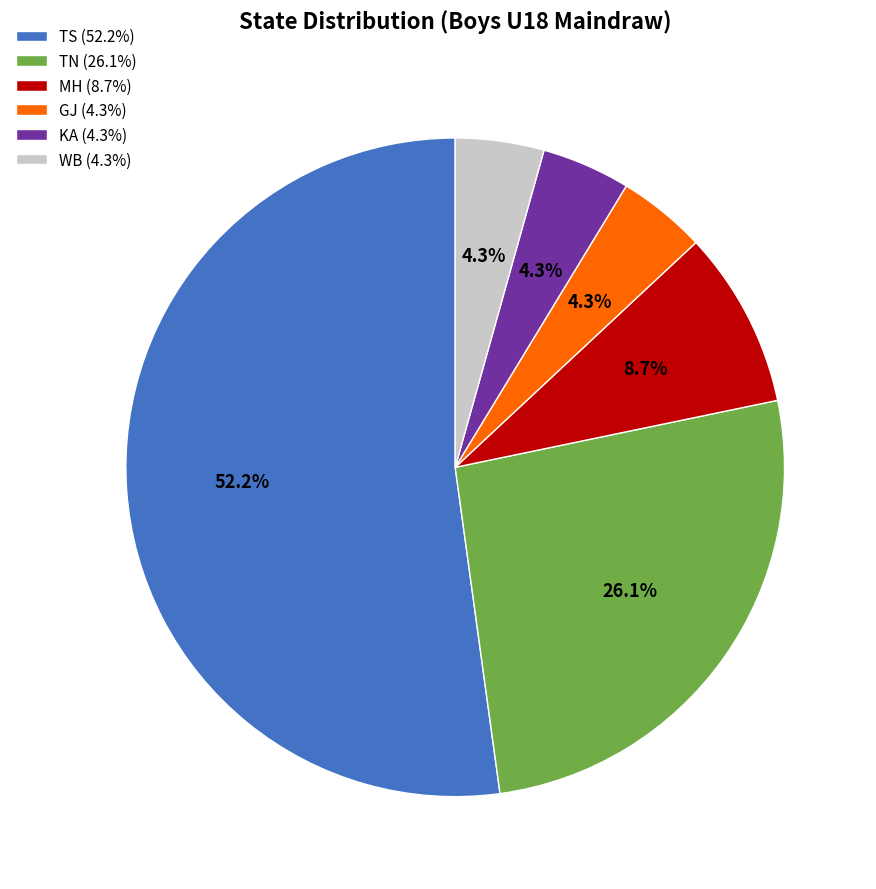

How many segments does this pie chart have?

6